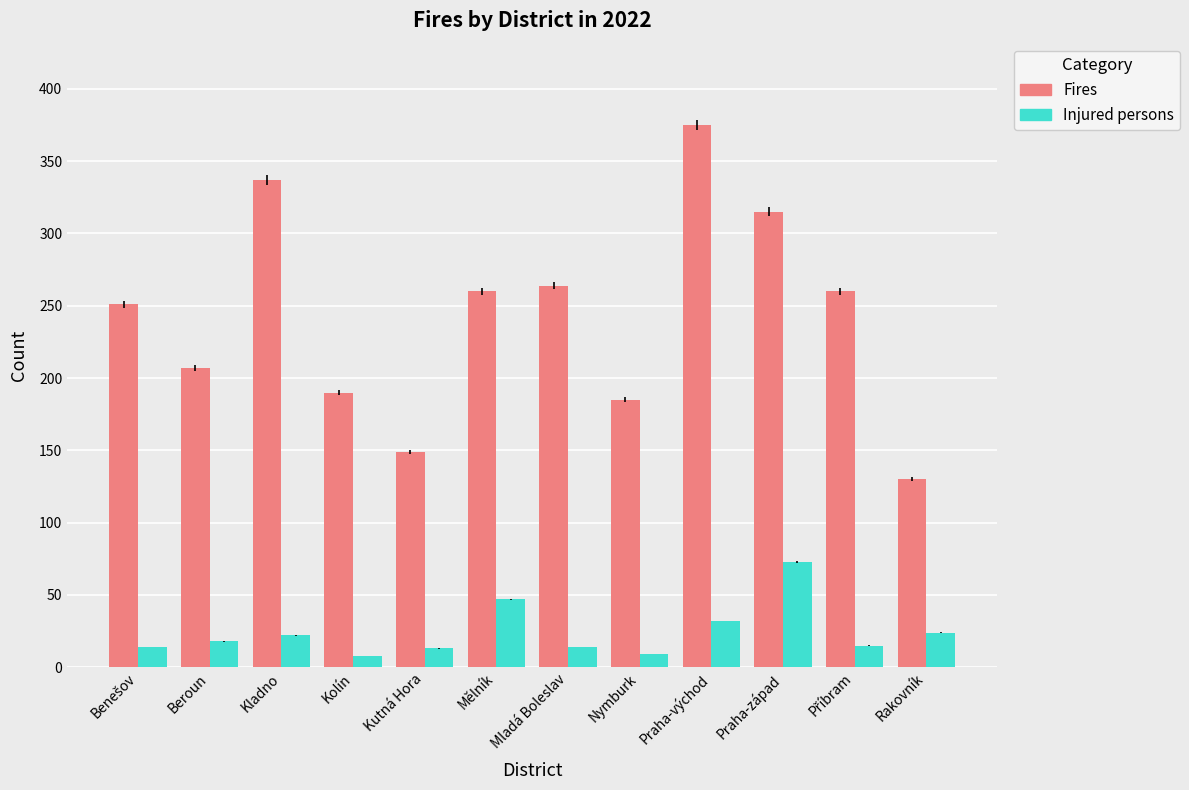

What is the difference between the highest and lowest values at Nymburk?

176